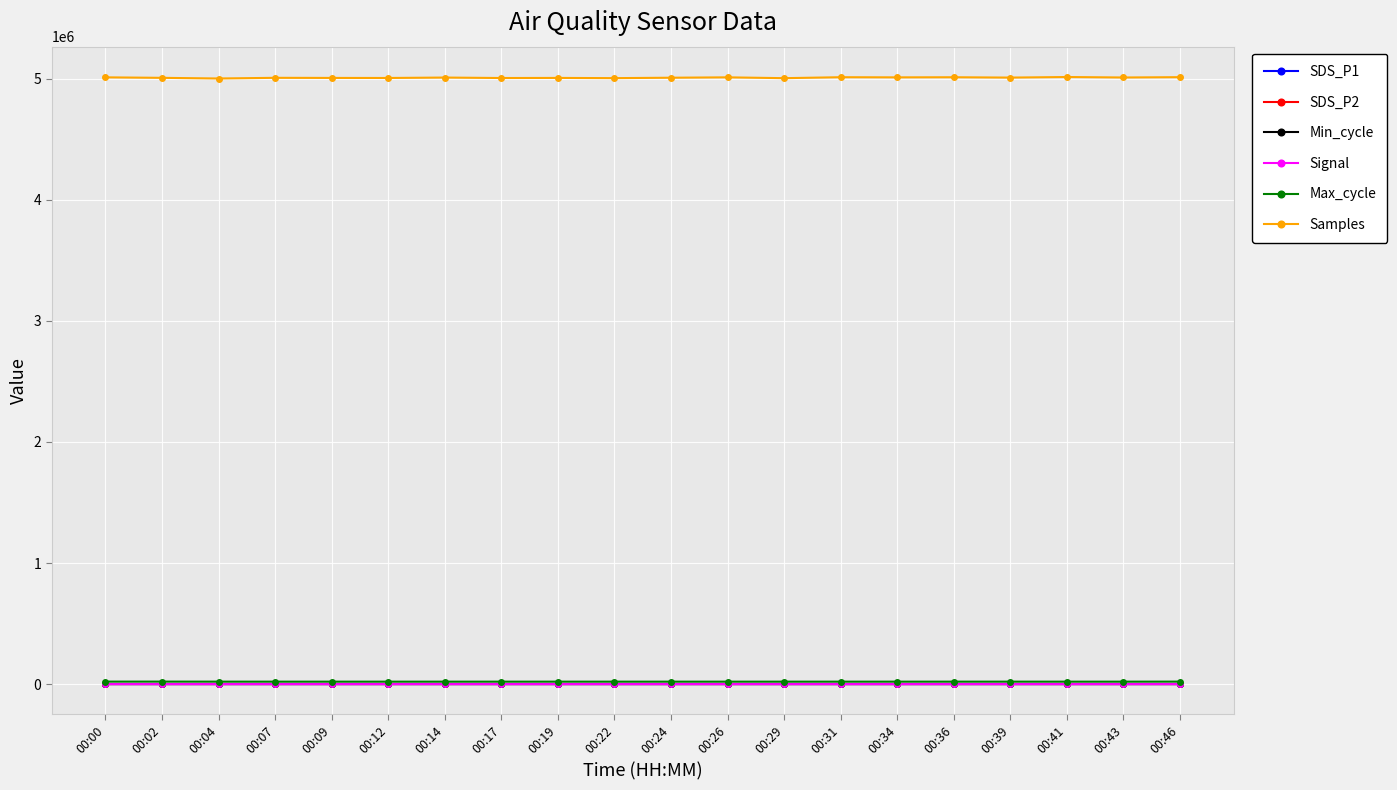

True or false: SDS_P2 has more than 1 interior local peaks.

True